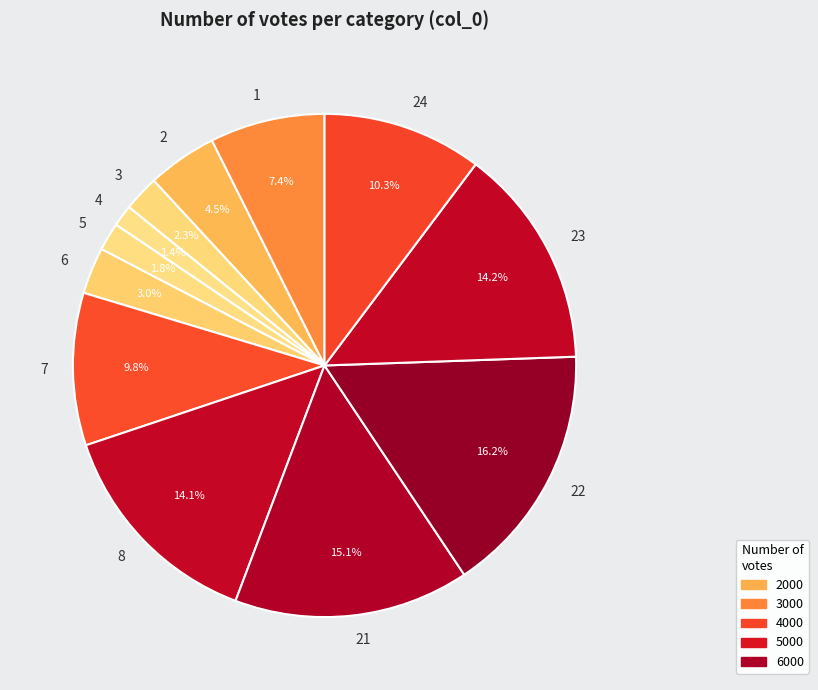

Is it true that 6 is 12% of the pie?

False